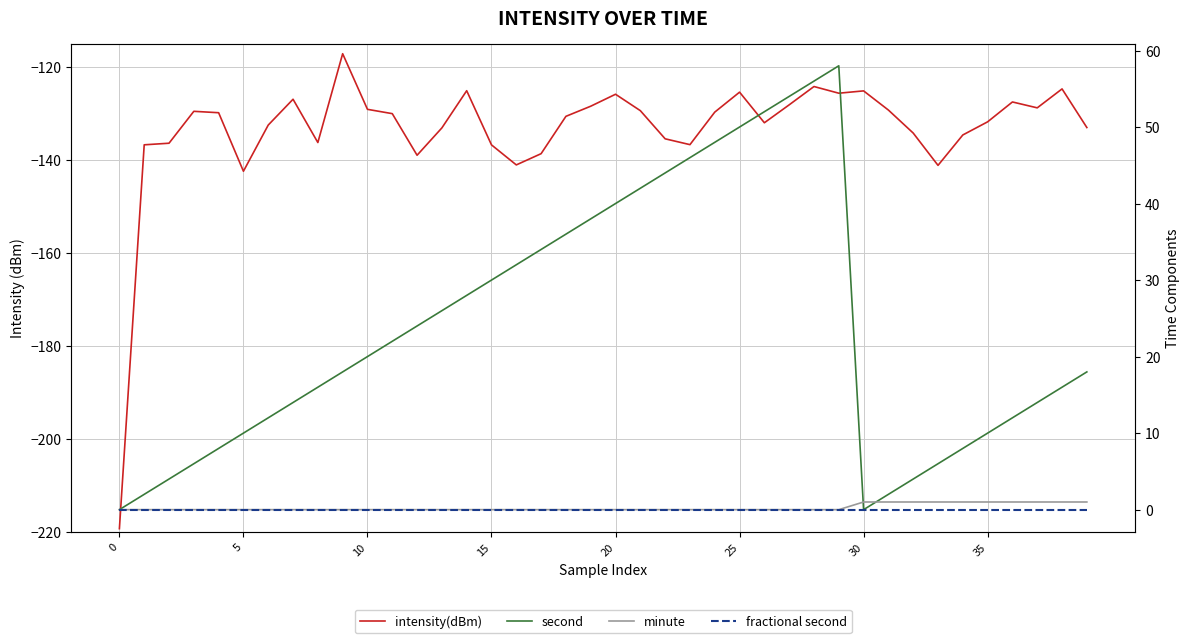

How many minute values are between 0 and 1?

40